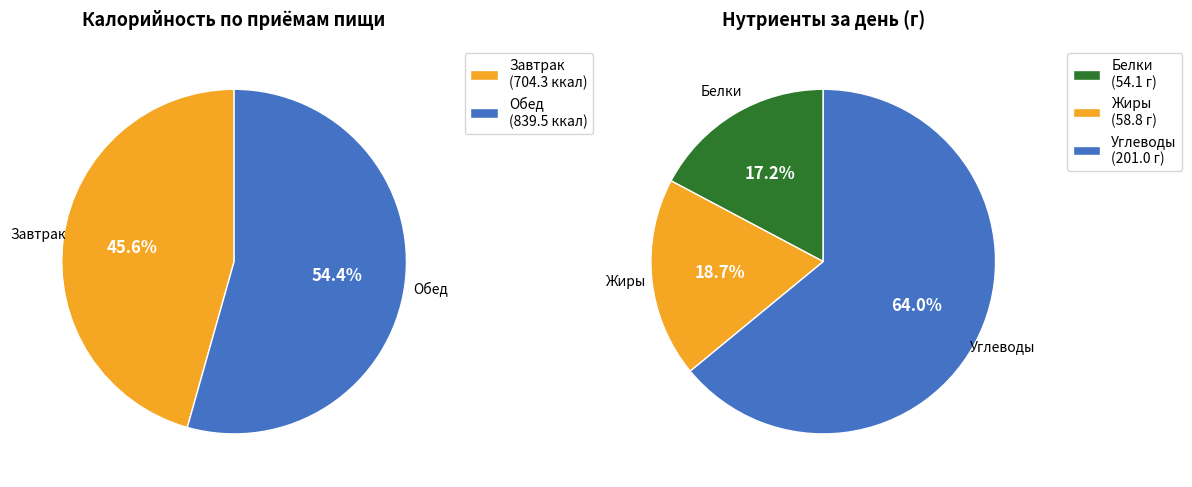

How many slices are in this pie chart?

2